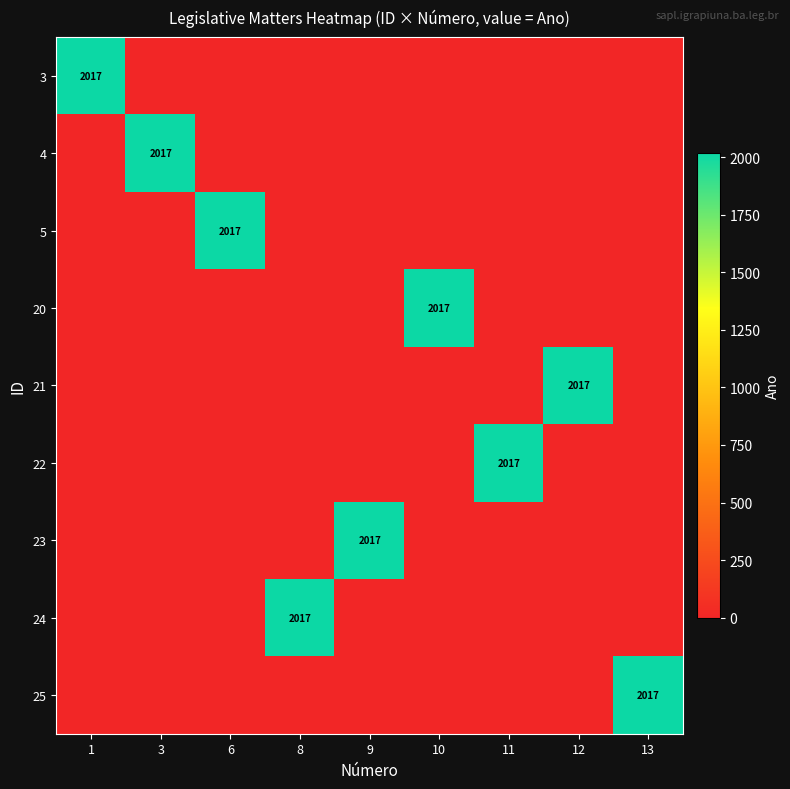

True or false: 24 has a value of 2017 at 8.

True